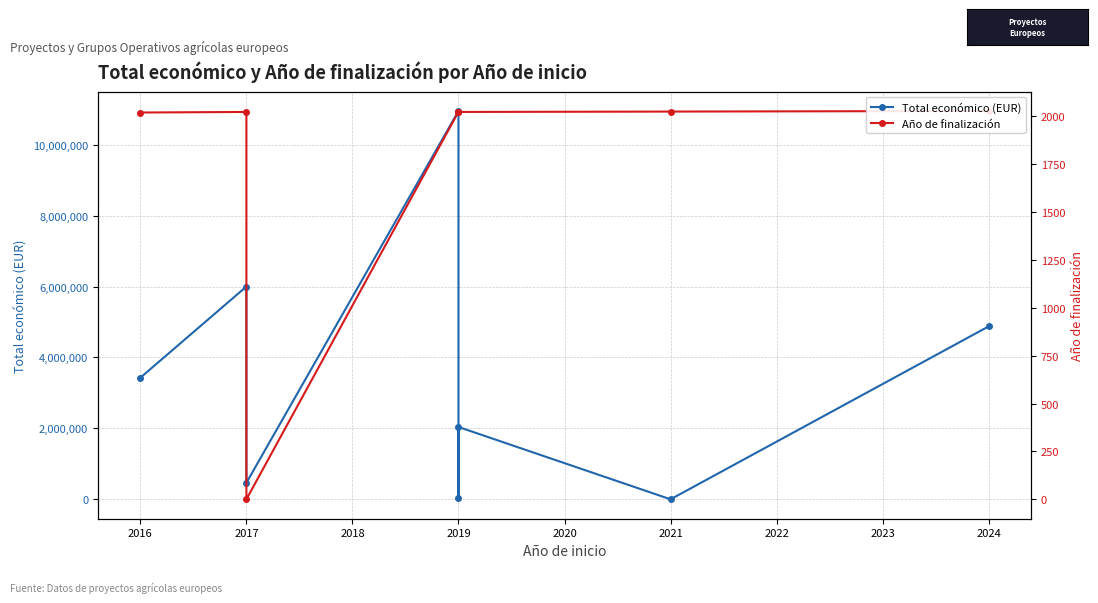

How many values in Total económico (EUR) are above zero?

7